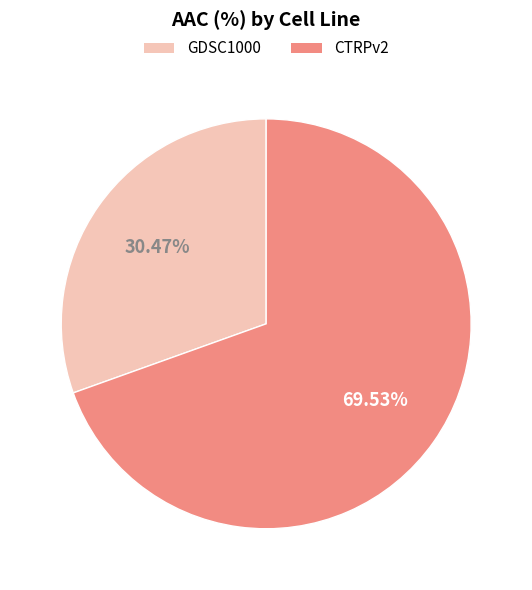

Which category has the biggest portion of the pie?

CTRPv2